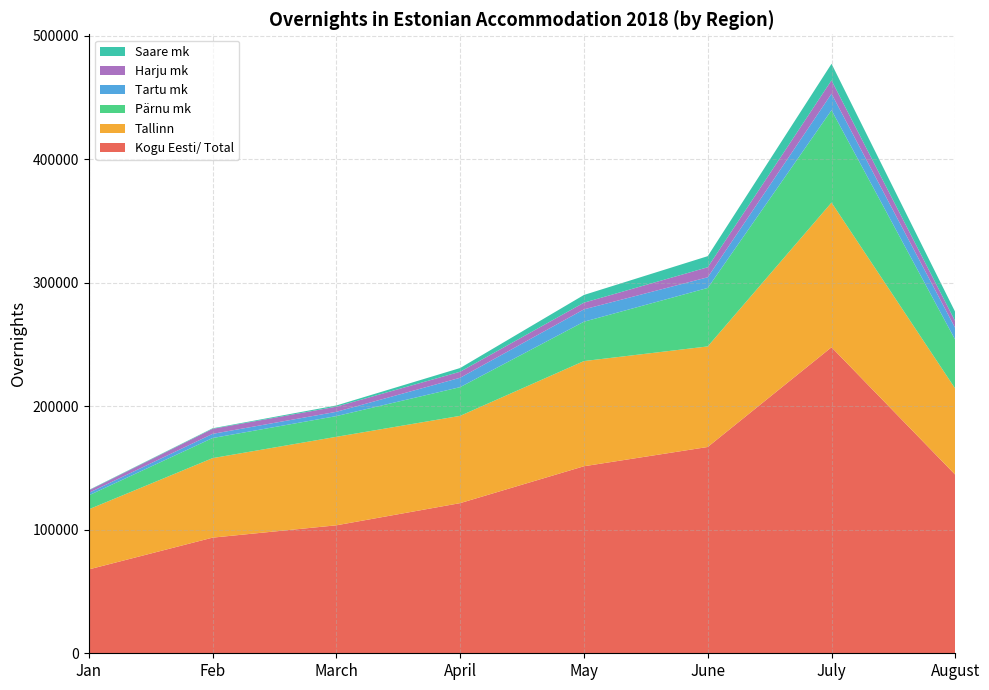

Reading left to right, list all the values displayed in this chart.

Kogu Eesti/ Total: Jan=67866	Feb=93594	March=103580	April=121529	May=151379	June=166979	July=247691	August=144477
Tallinn: Jan=48647	Feb=64353	March=71627	April=70644	May=85133	June=81393	July=117113	August=69654
Pärnu mk: Jan=11314	Feb=16262	March=16771	April=23238	May=31861	June=47331	July=74787	August=39505
Tartu mk: Jan=1981	Feb=3365	March=3462	April=7589	May=9993	June=8630	July=13326	August=9503
Harju mk: Jan=2004	Feb=4086	March=4157	April=4892	May=5413	June=8117	July=10845	August=5486
Saare mk: Jan=313	Feb=438	March=978	April=2995	May=6242	June=8978	July=13393	August=7491